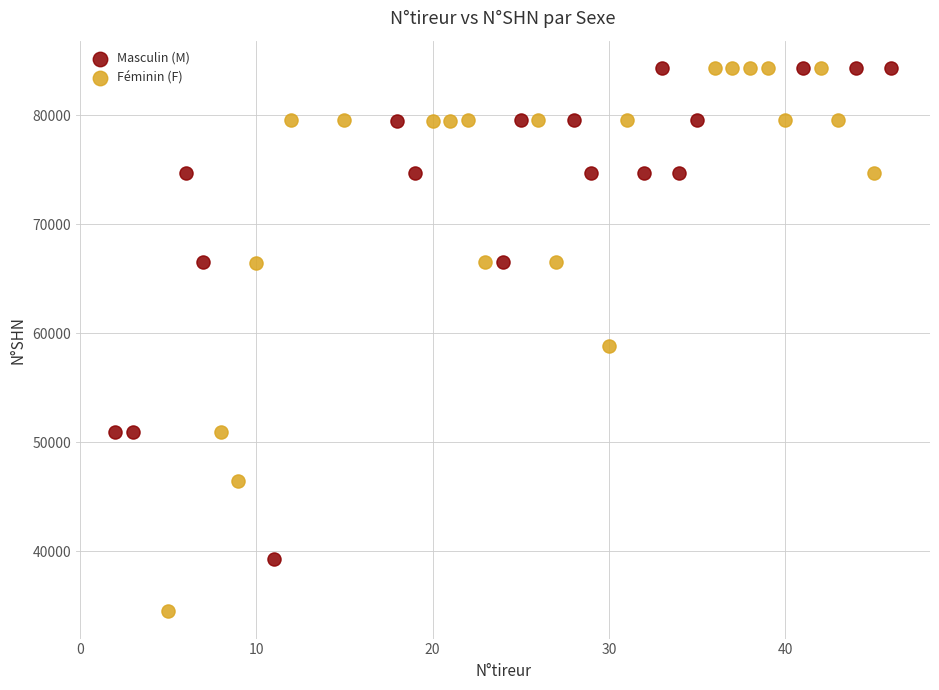

Which series has the largest Y range (max minus min)?

Féminin (F)